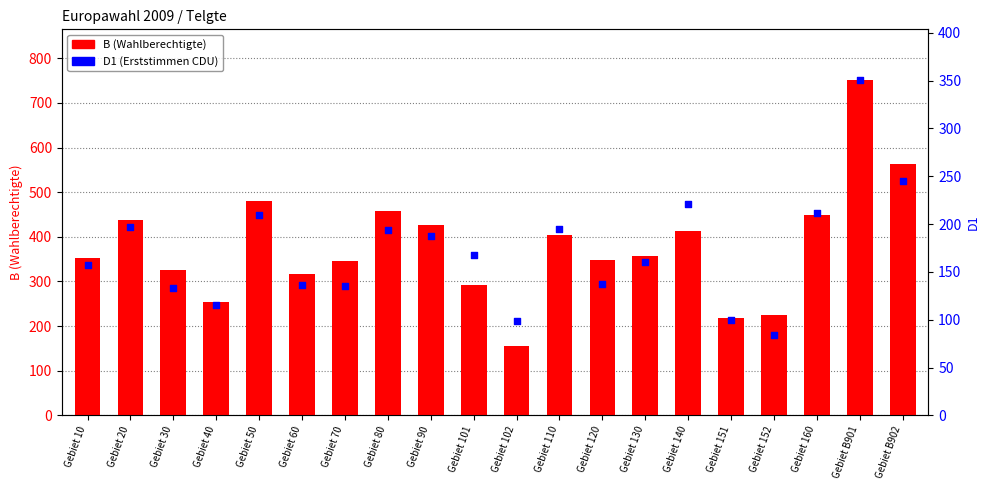

Which series has the largest total across all categories?

B